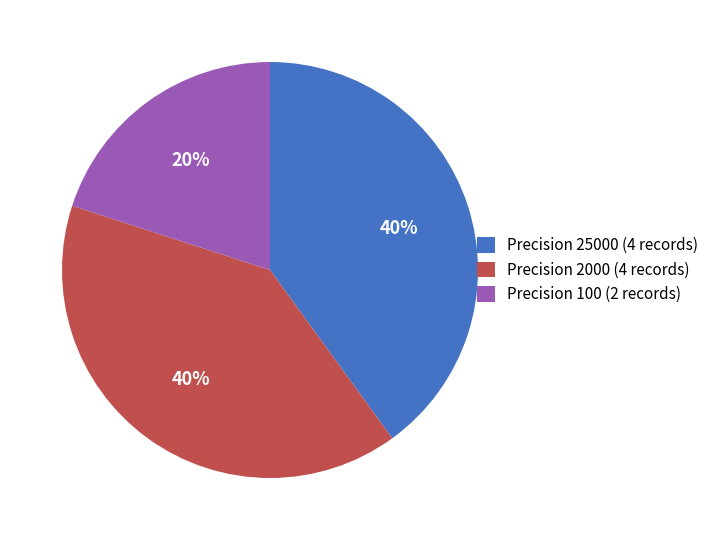

What is the ratio of the value at Precision 100 (2 records) to the value at Precision 2000 (4 records)?

0.5